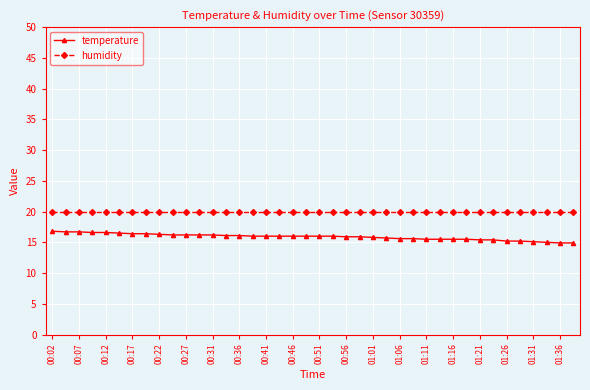

What is the average value of the humidity series?

20.0